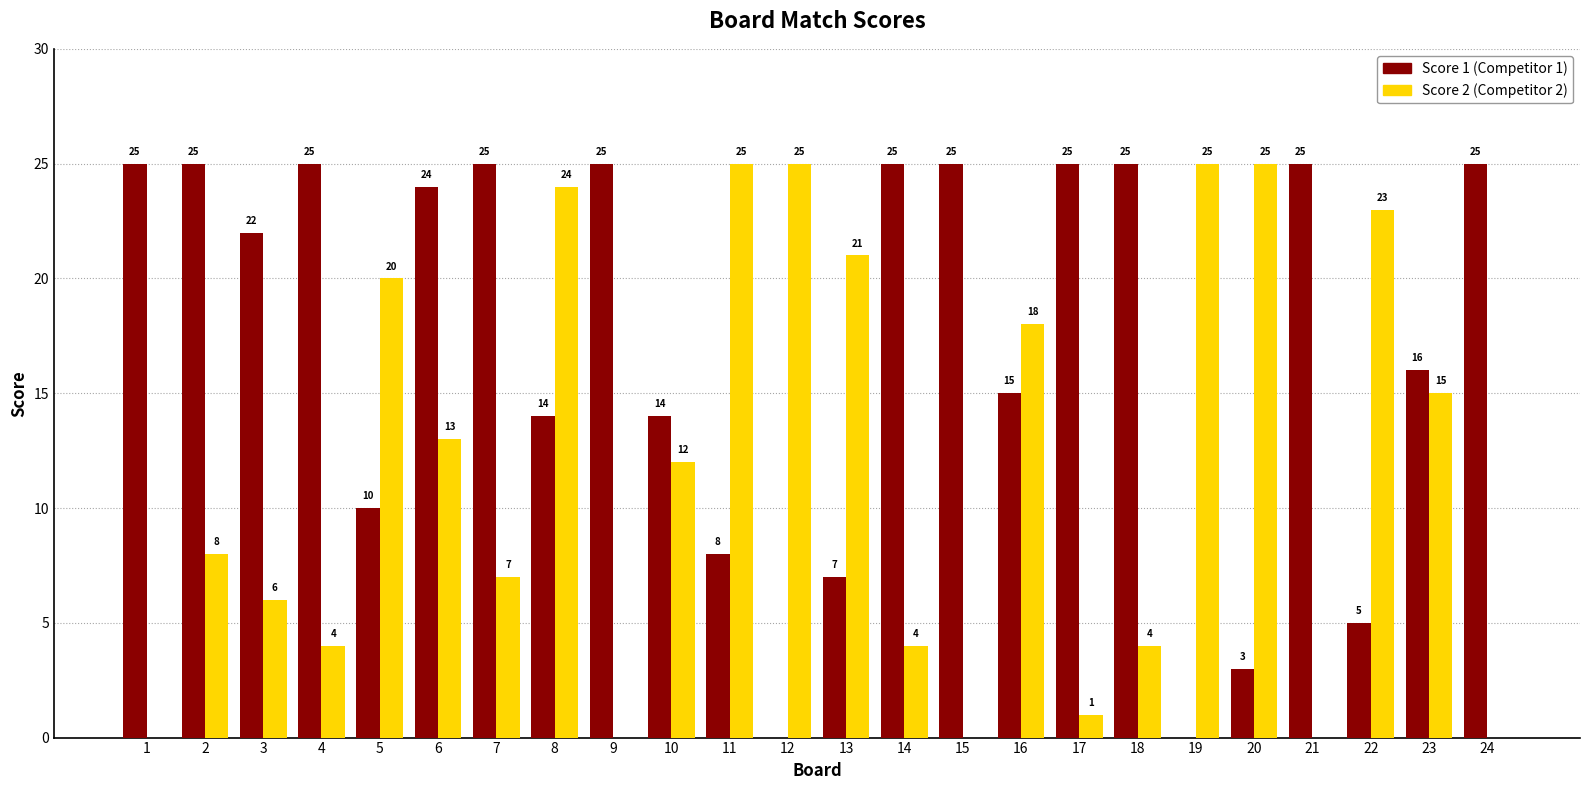

What is the maximum value shown in the chart?

25